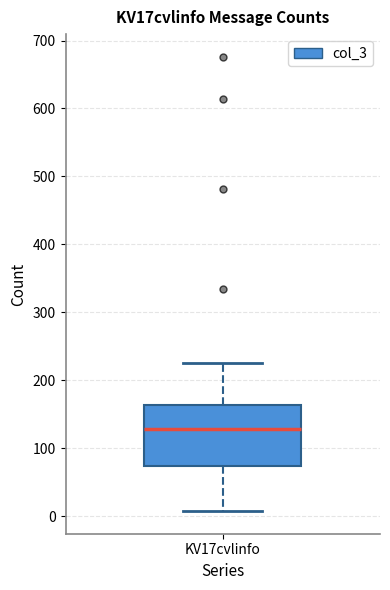

Read this box plot against the y-axis: the position of the median line, the range covered by the box, and the ends of both whiskers. The values are not printed on the chart, so give them approximately, as read against the axis.

median 130, box 70 to 160, whiskers 10 to 230